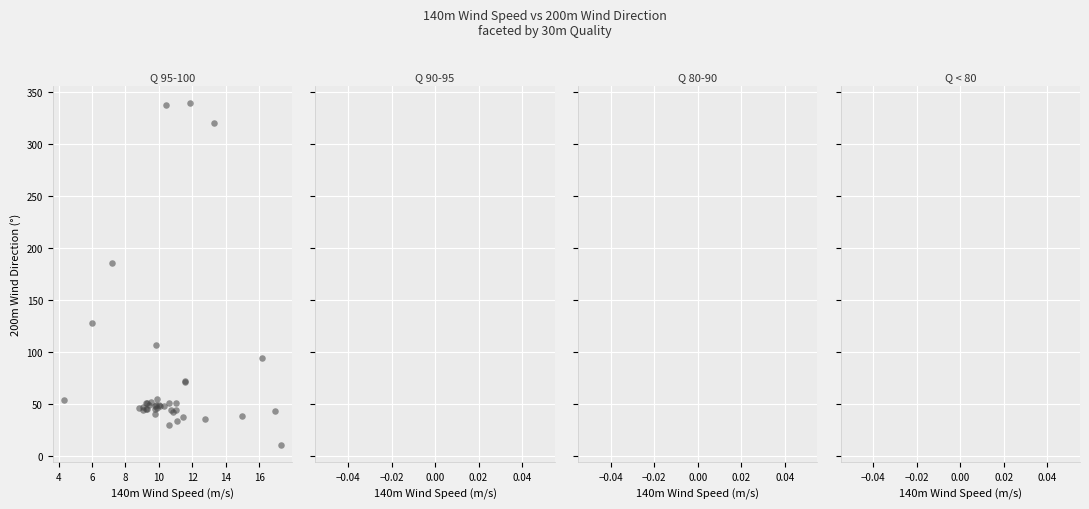

What Y value in the scatter plot is closest to 175?

185.5